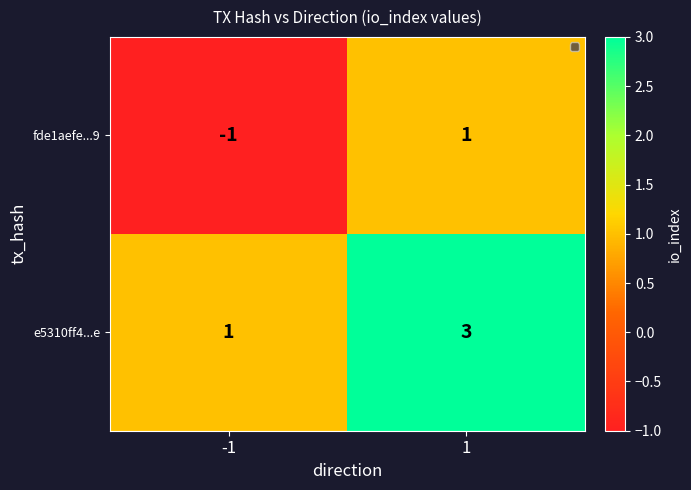

What value does the e5310ff4...e series have at 1?

3